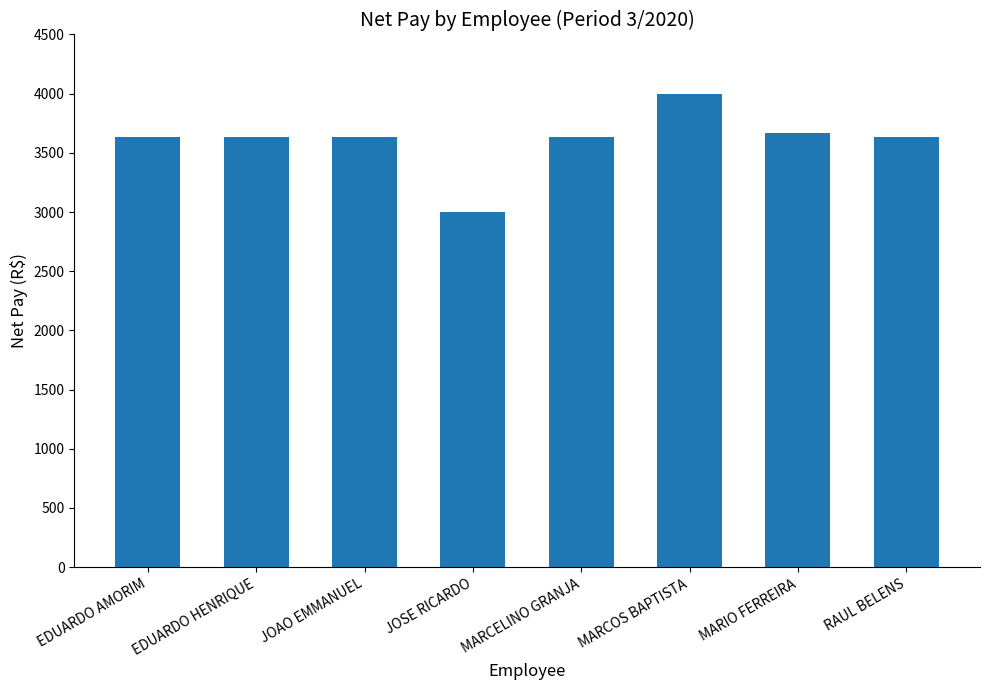

At which label does the data first exceed 3630?

EDUARDO AMORIM